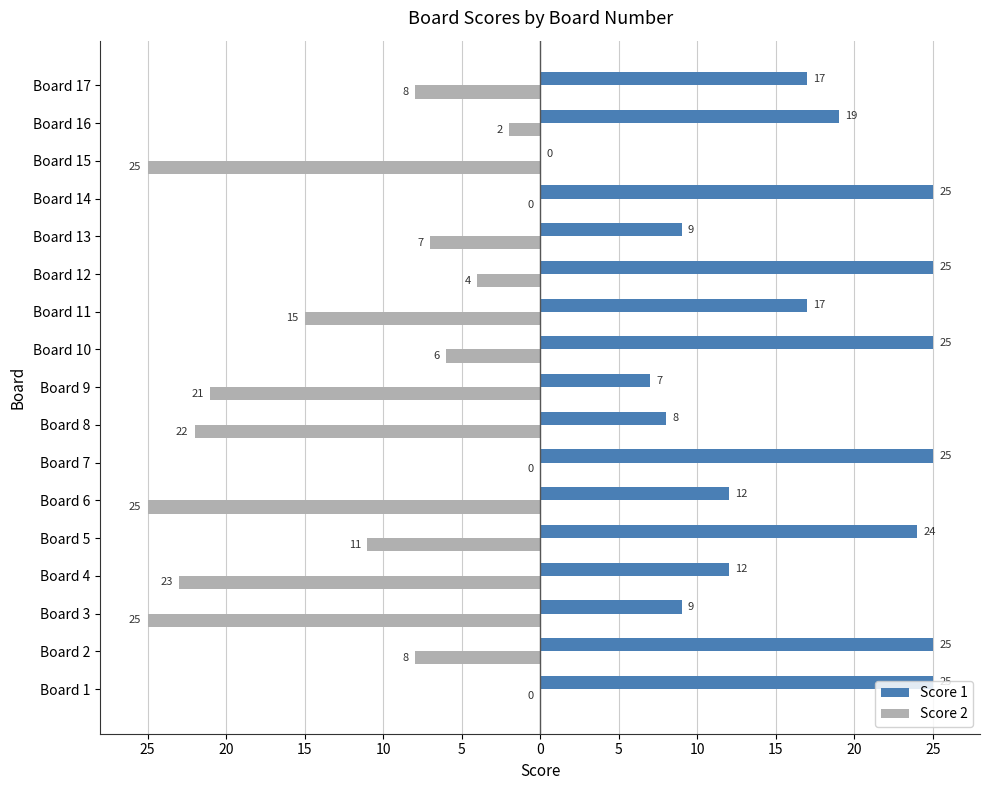

What are all the series names shown in the legend?

Score 1, Score 2